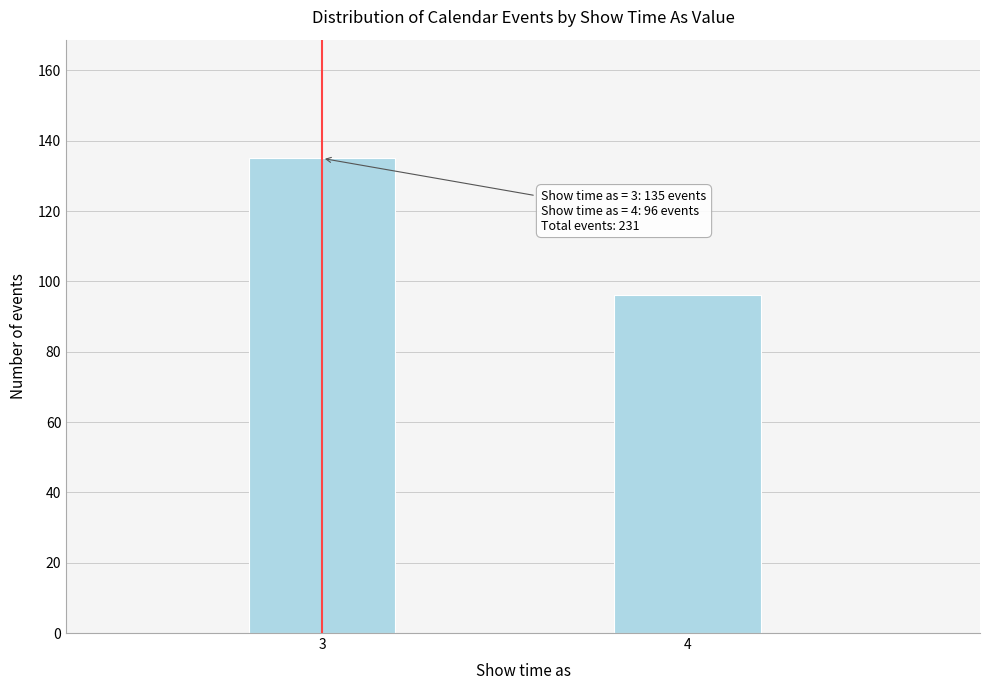

Reading left to right, what are all the values shown in this chart?

3=135	4=96